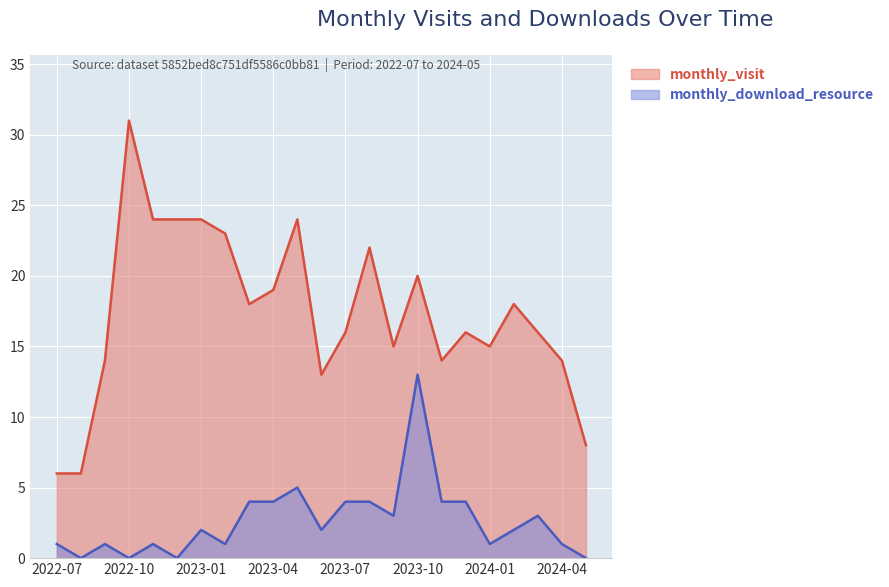

Is the value of monthly_download_resource at 2022-11 greater than the value of monthly_visit at 2023-09?

No